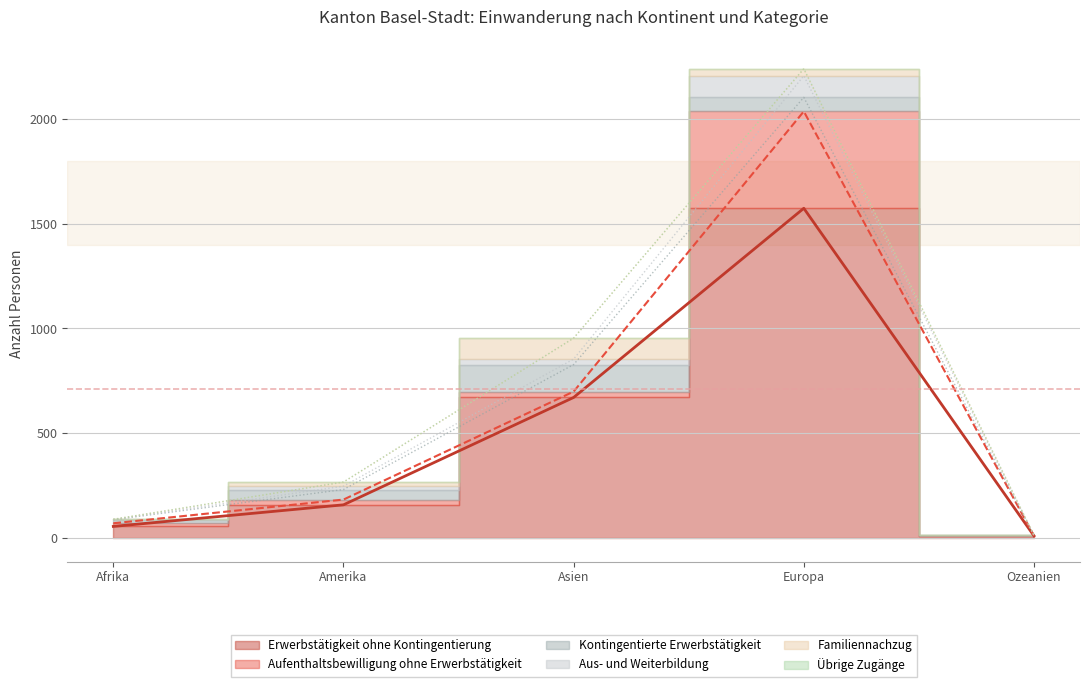

How many lines are shown in the chart?

6